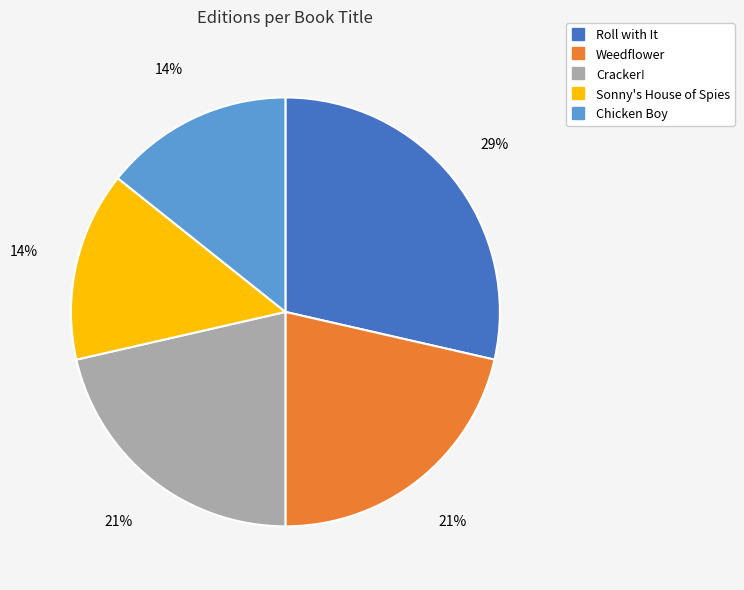

To the nearest percent, what percentage of the pie is Weedflower?

21%